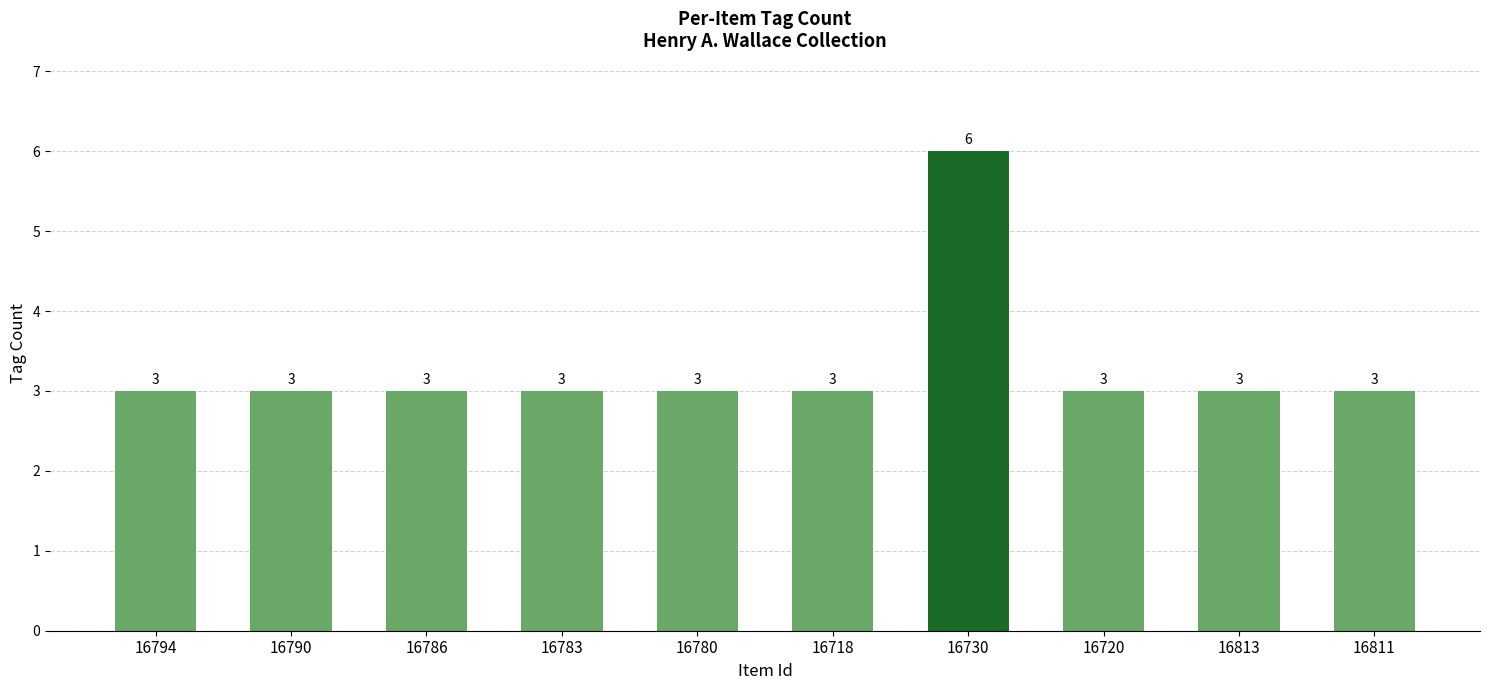

The chart shows a value of 3 at 16813. True or false?

True